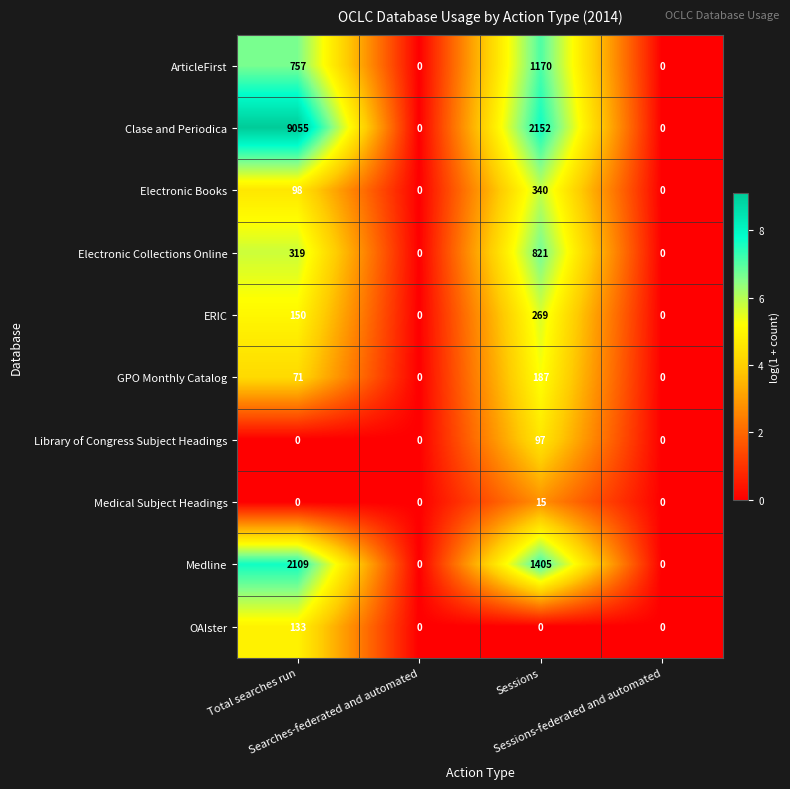

Which series has the largest total across all categories?

Clase and Periodica